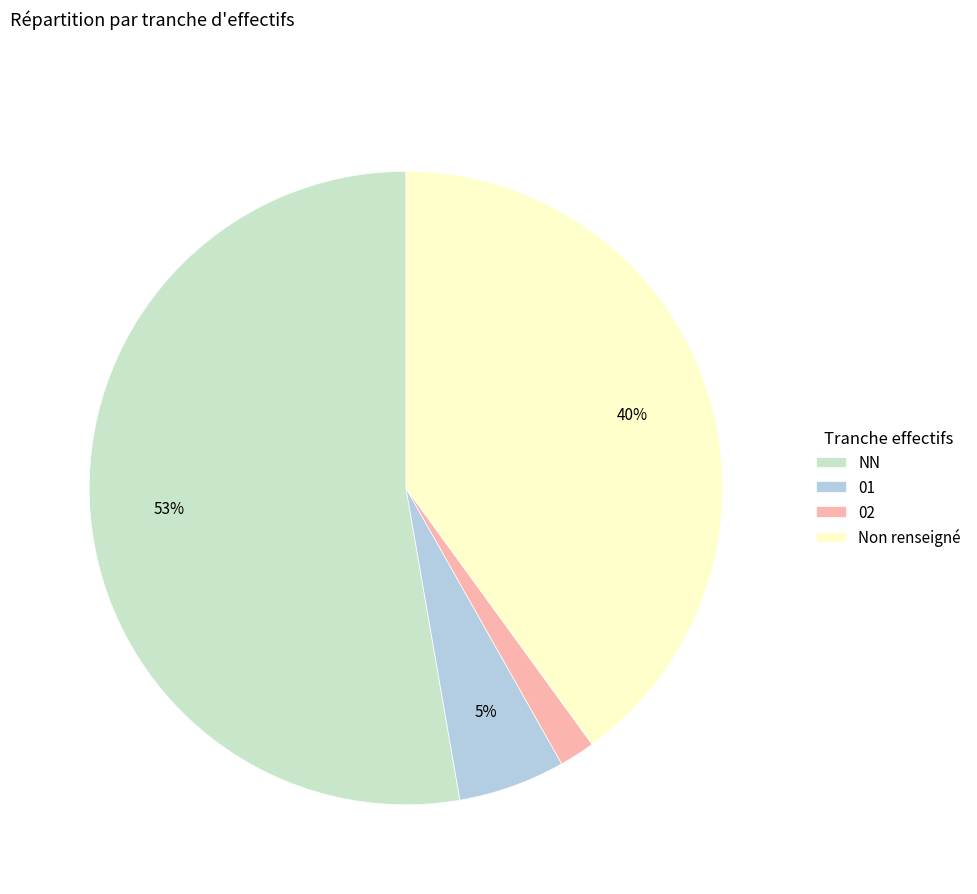

To the nearest percent, what is the difference between the largest and smallest slice percentages?

51%